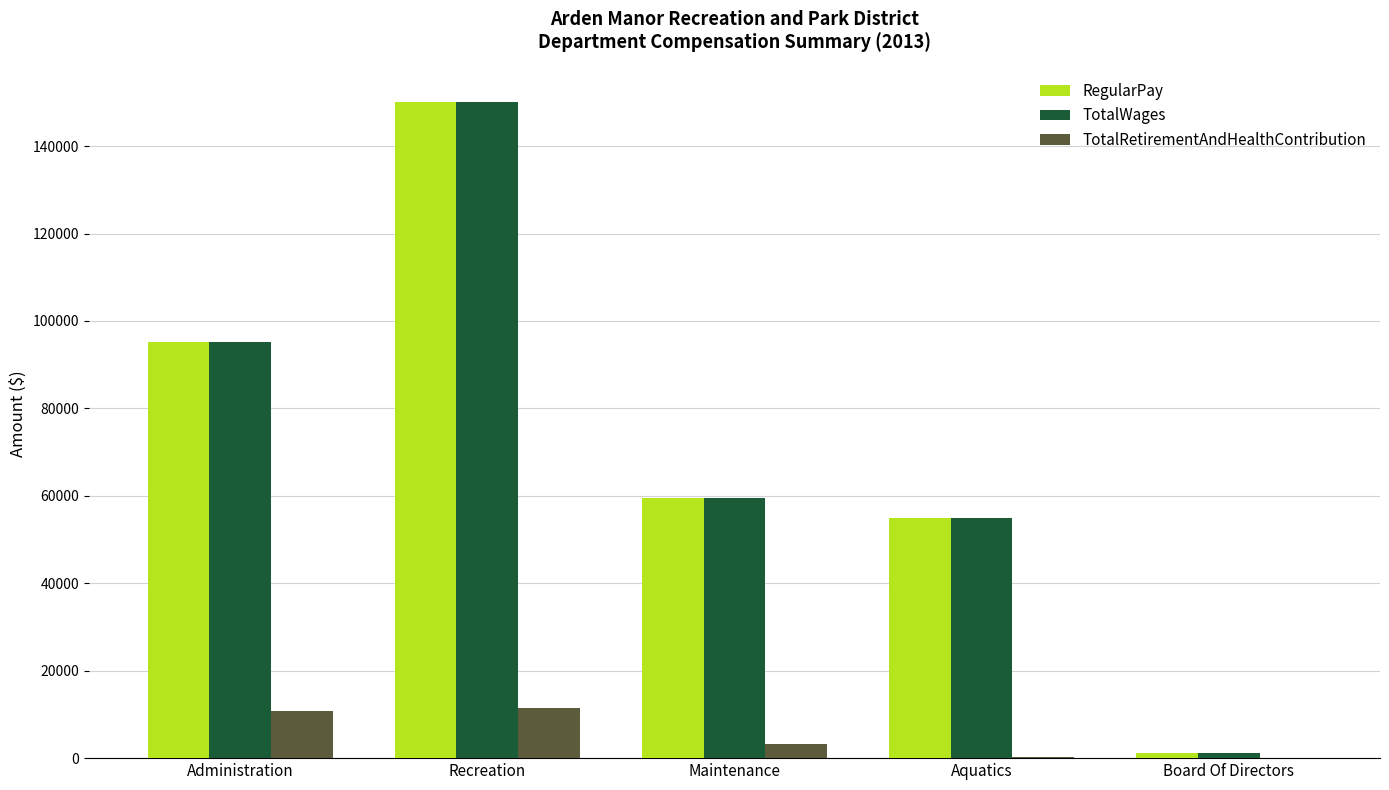

What is the difference between the RegularPay values at Administration and Maintenance?

35710